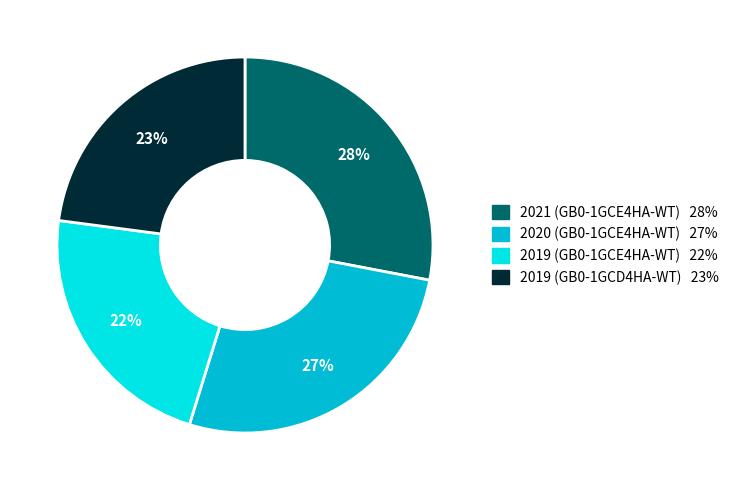

True or false: 2019 (GB0-1GCE4HA-WT) accounts for 22% of the total.

True